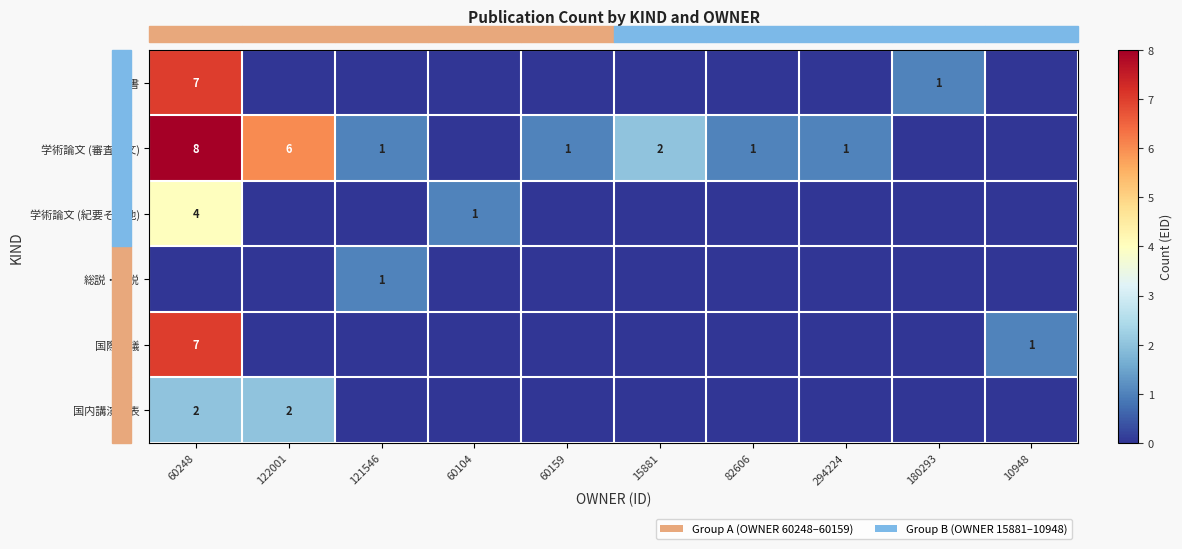

List the labels in order of row_2 value, smallest first.

122001, 121546, 60159, 15881, 82606, 294224, 180293, 10948, 60104, 60248